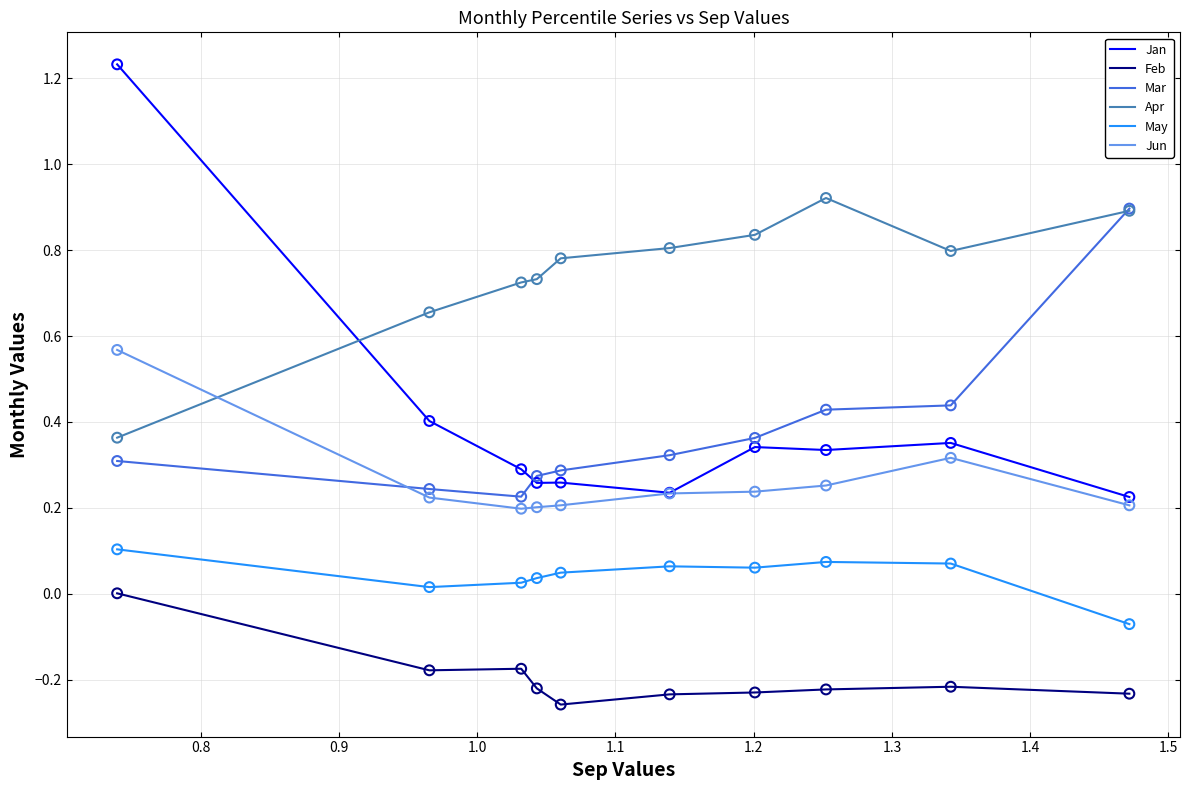

What are all the series names shown in the legend?

Jan, Feb, Mar, Apr, May, Jun